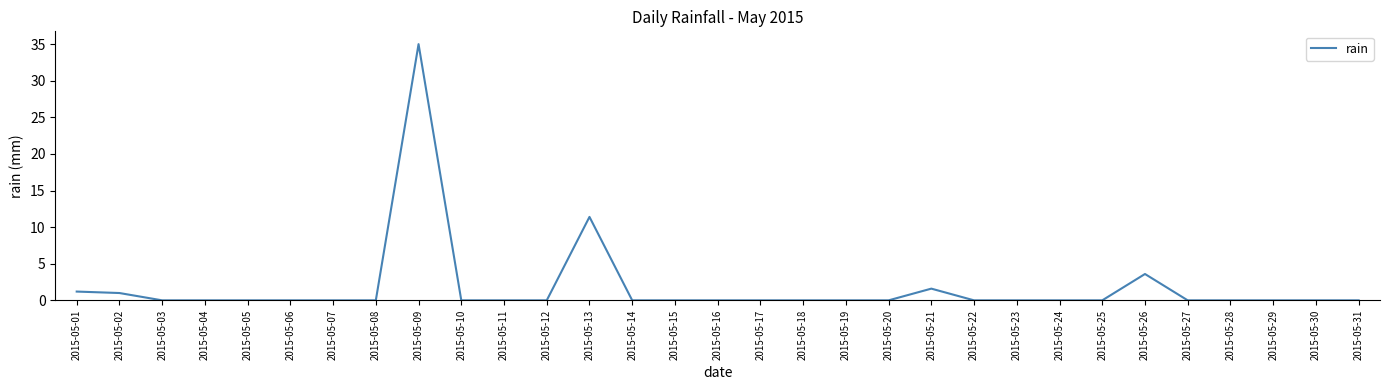

What is the change in value from 2015-05-07 to 2015-05-26?

+3.6